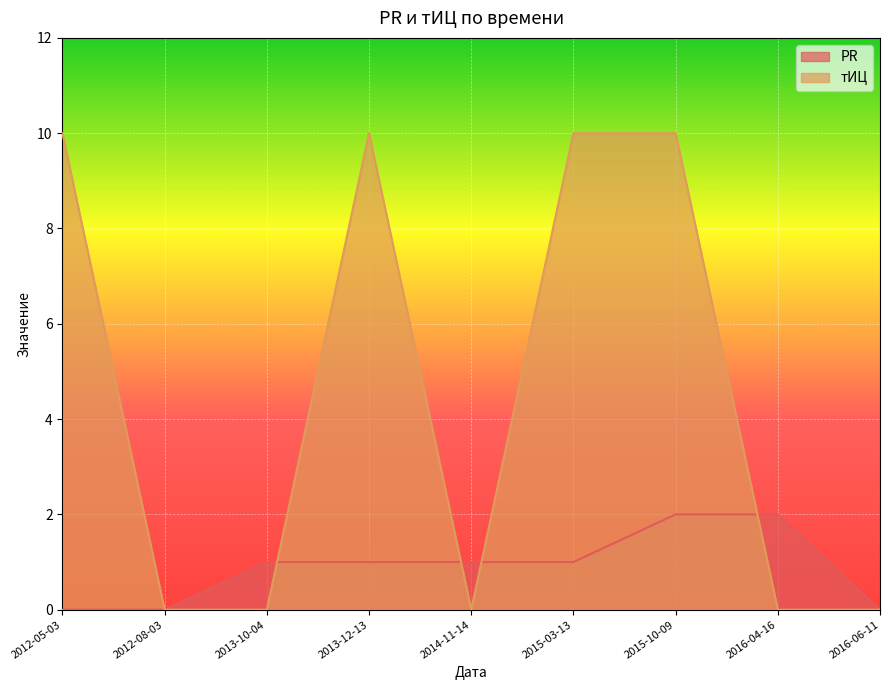

Is it true that PR equals 0 at 2016-06-11?

True